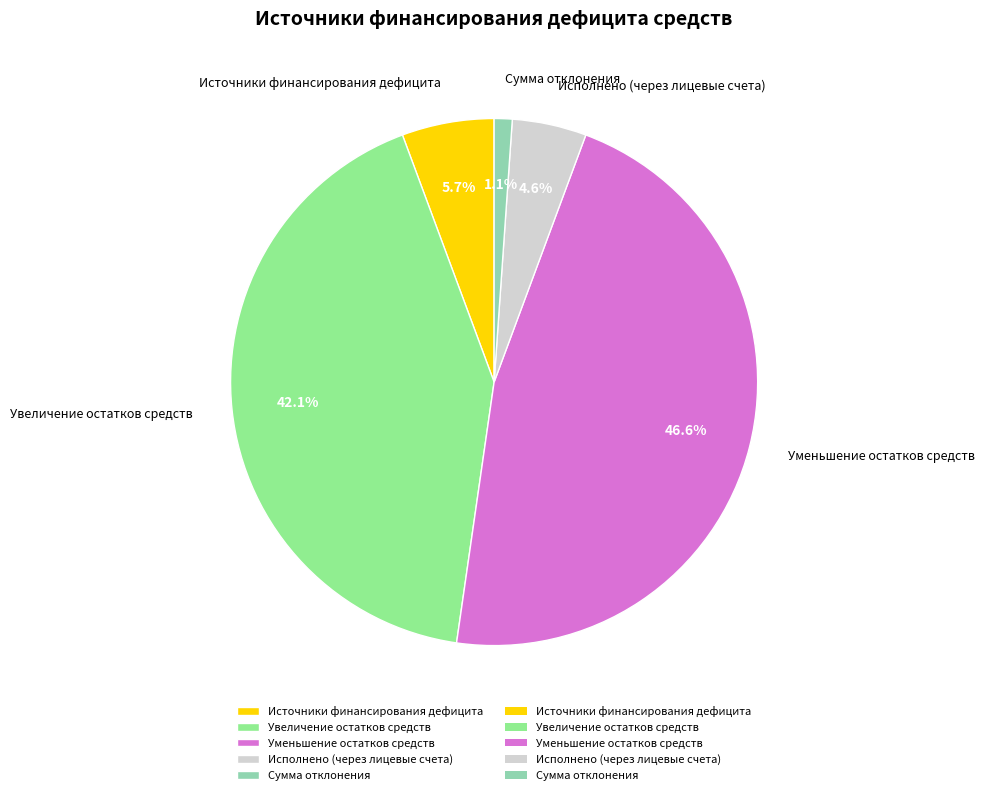

Combined, what portion of the pie is Сумма отклонения and Исполнено (через лицевые счета)?

5.7%